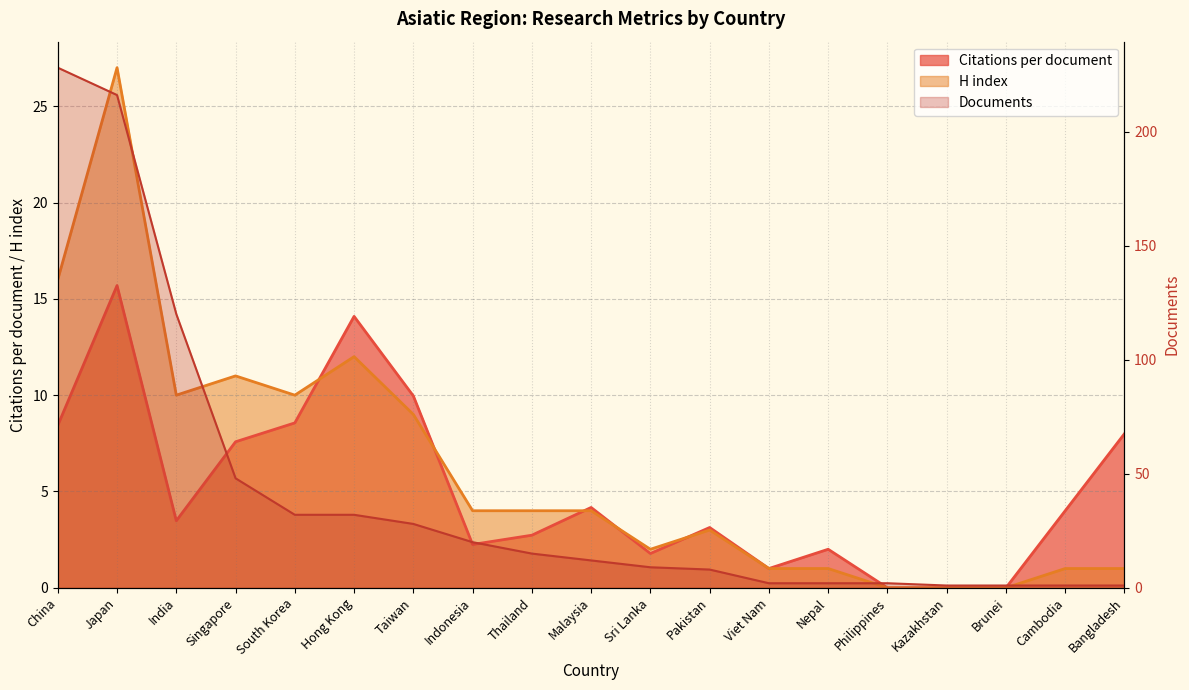

The value of Citations per document at Pakistan is 3.1. True or false?

True